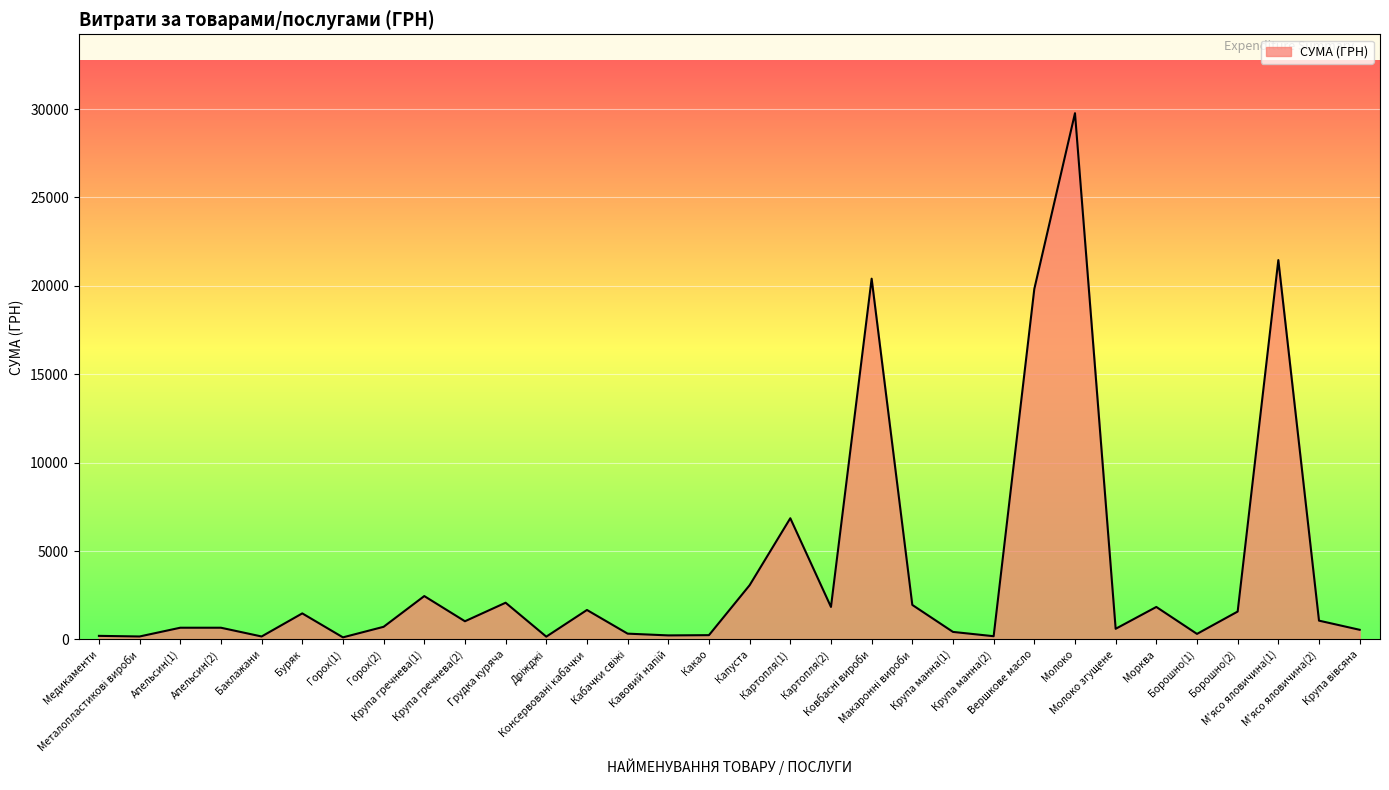

Does the chart have visible grid lines?

Yes